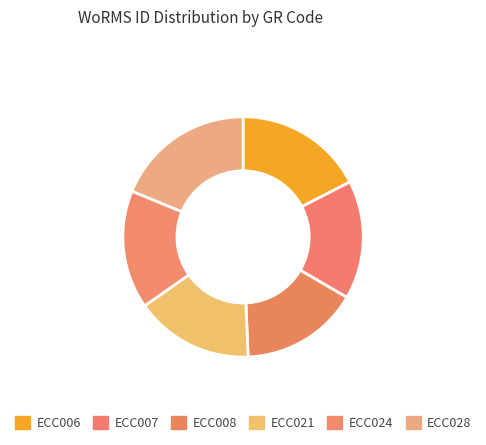

Which slice is the smallest?

ECC008